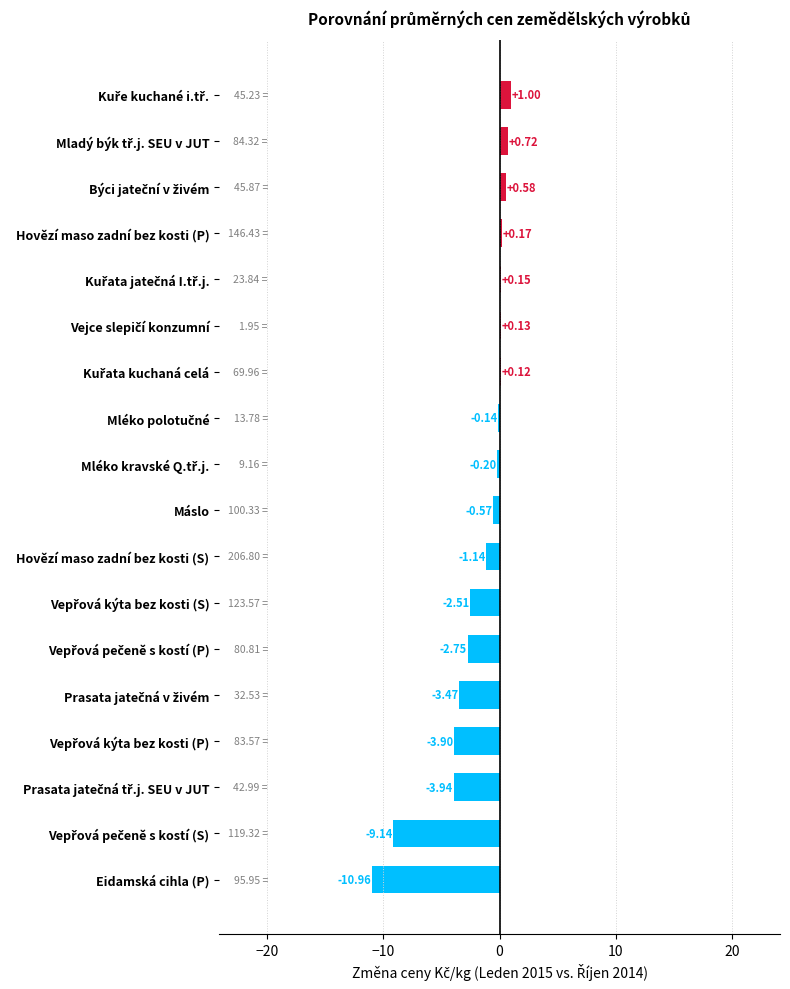

Are the bars grouped side by side (vs. stacked)?

No